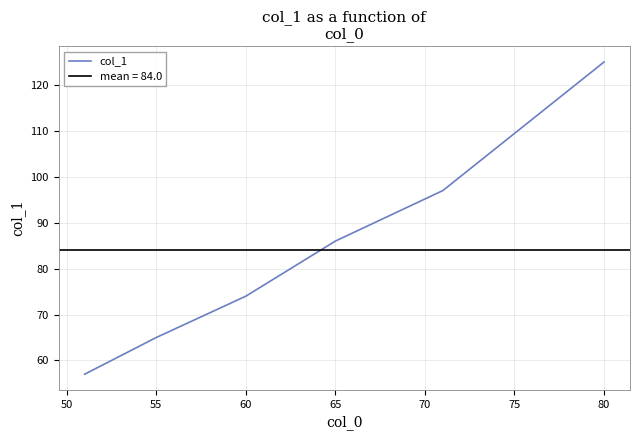

Count the values in the range 65 to 97.

4